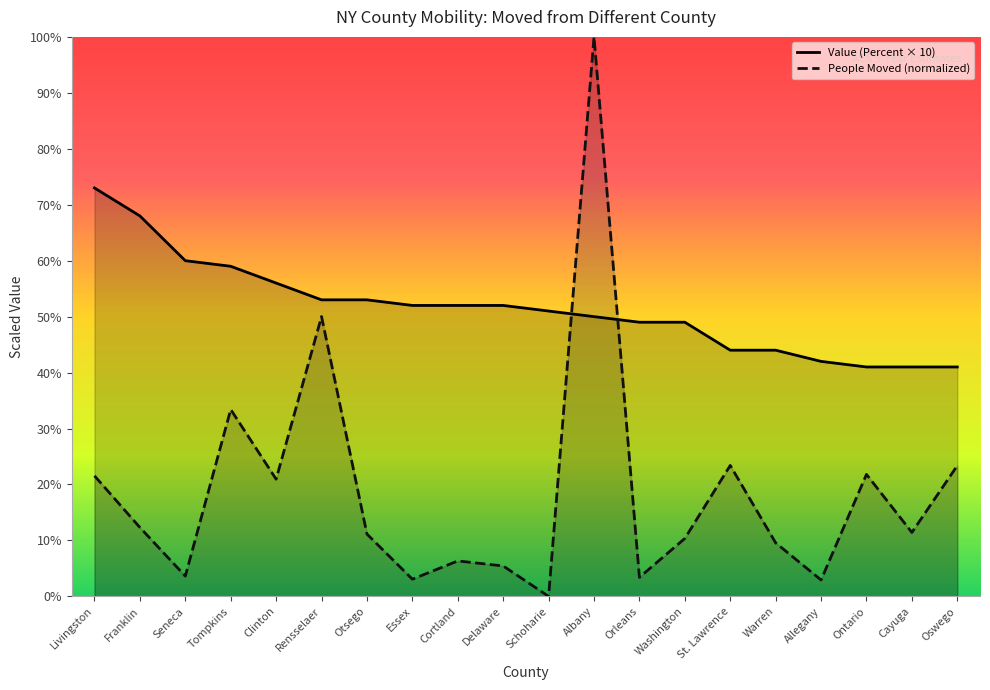

Which series has the widest spread of values?

People Moved (normalized)